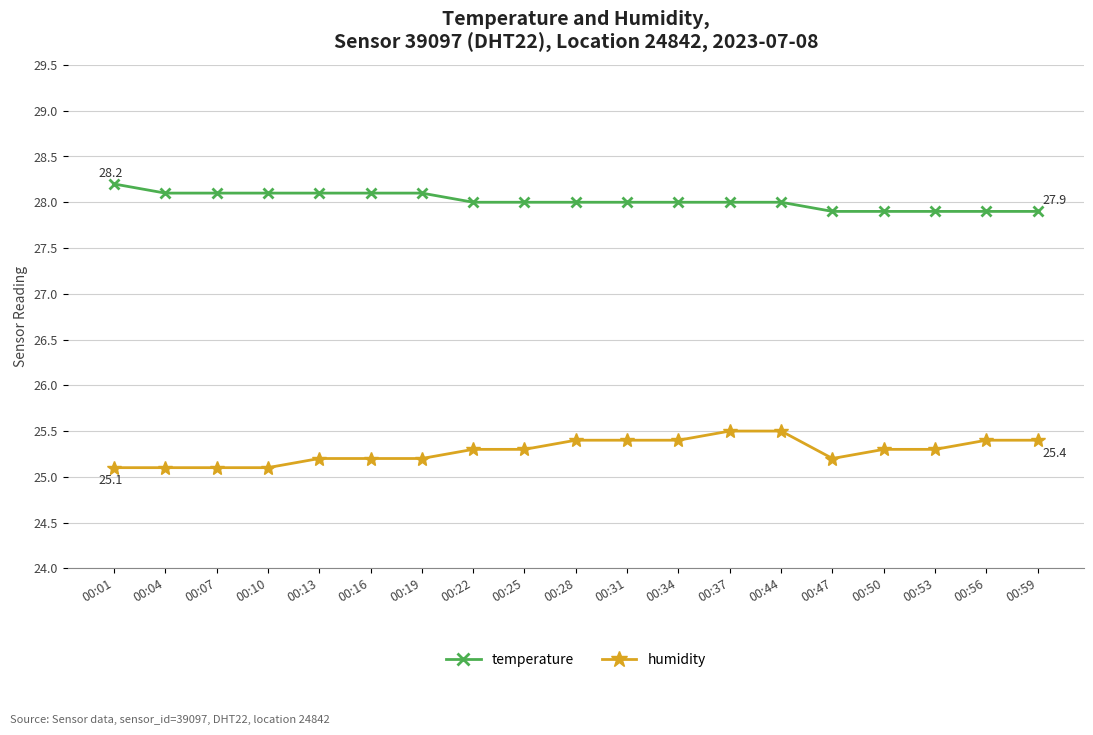

What is the difference between the second highest and second lowest values in the humidity series?

0.4